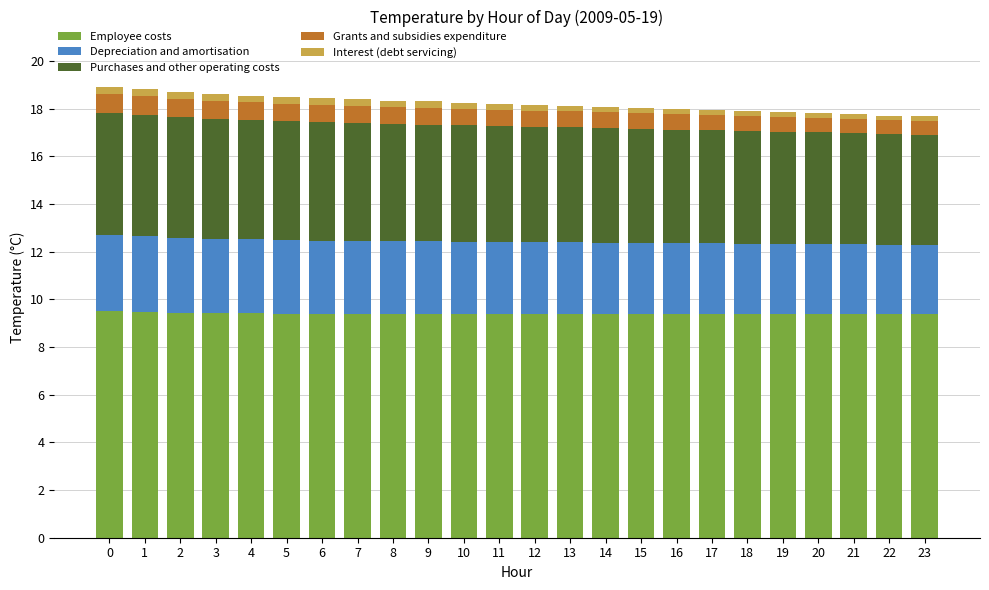

Are the bars horizontal?

No